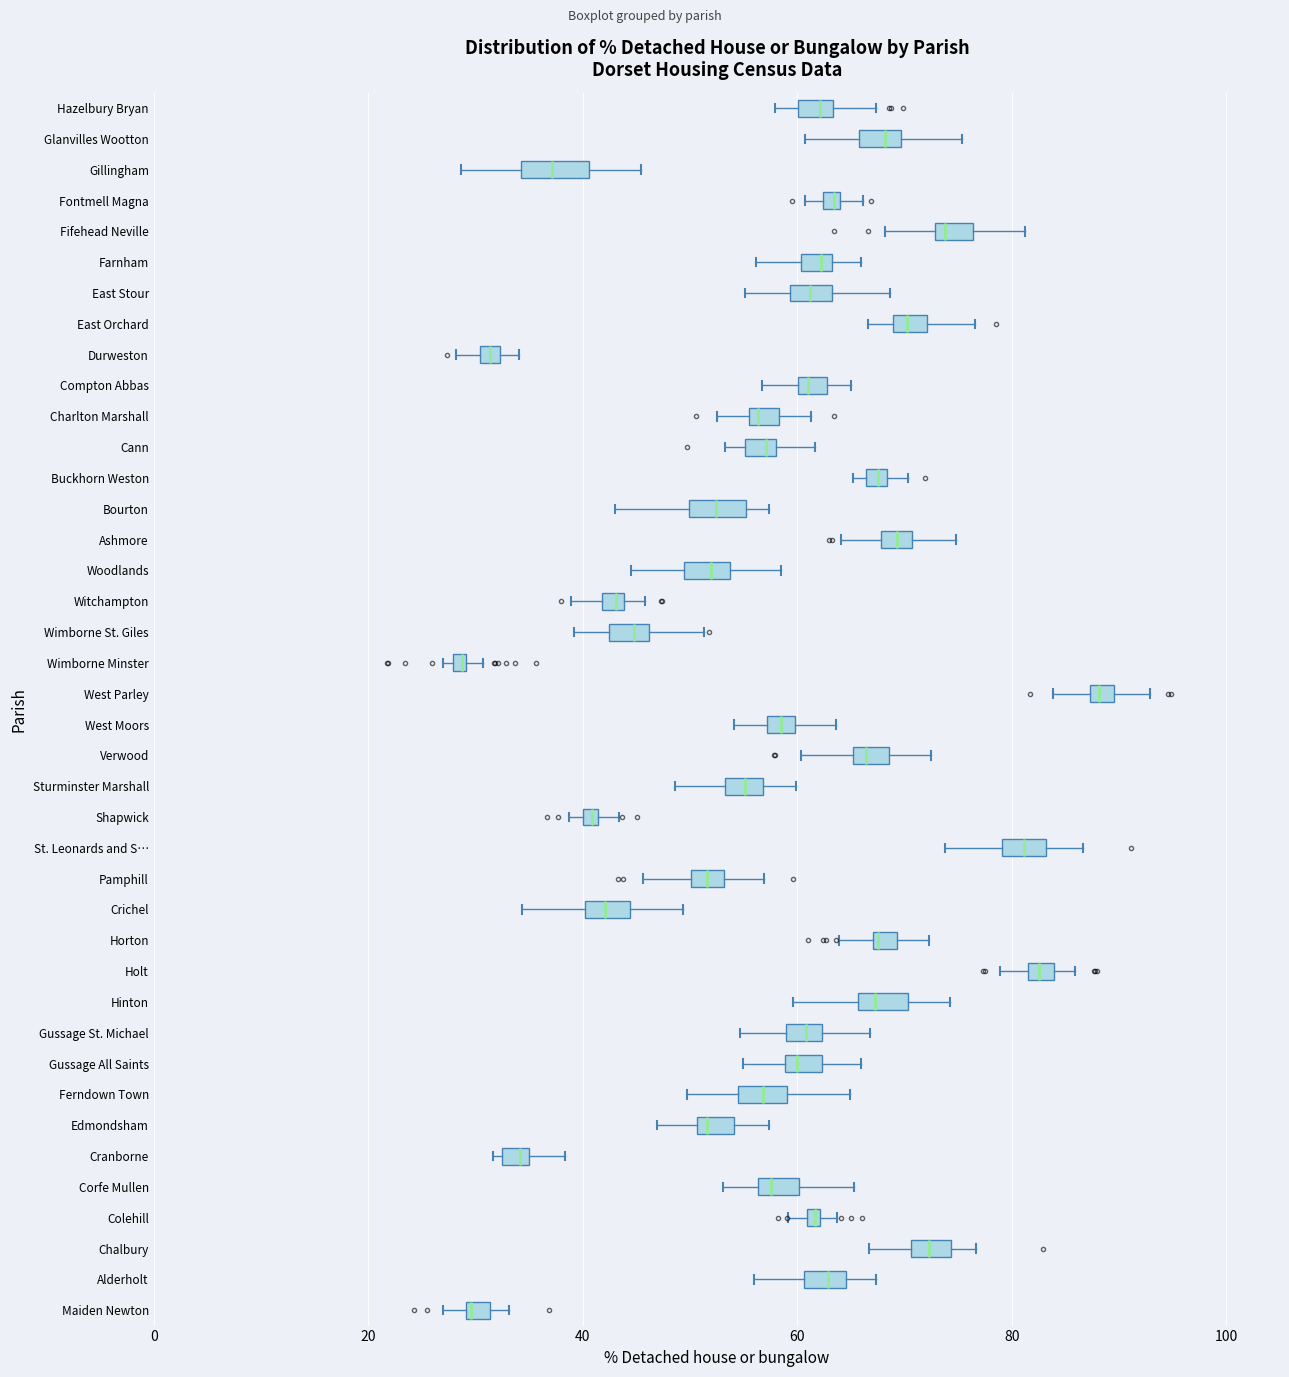

Where does the median line of the box for Edmondsham sit on the x-axis? The values are not printed on the chart, so give them approximately, as read against the axis.

52